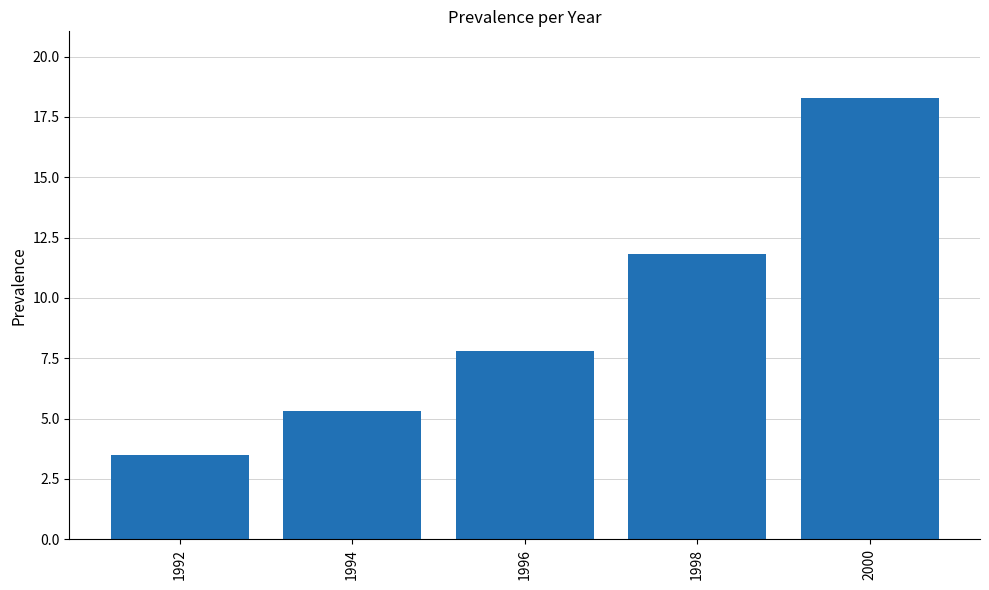

Reading left to right, what are all the values shown in this chart?

1992=3.5	1994=5.3	1996=7.8	1998=11.8	2000=18.3